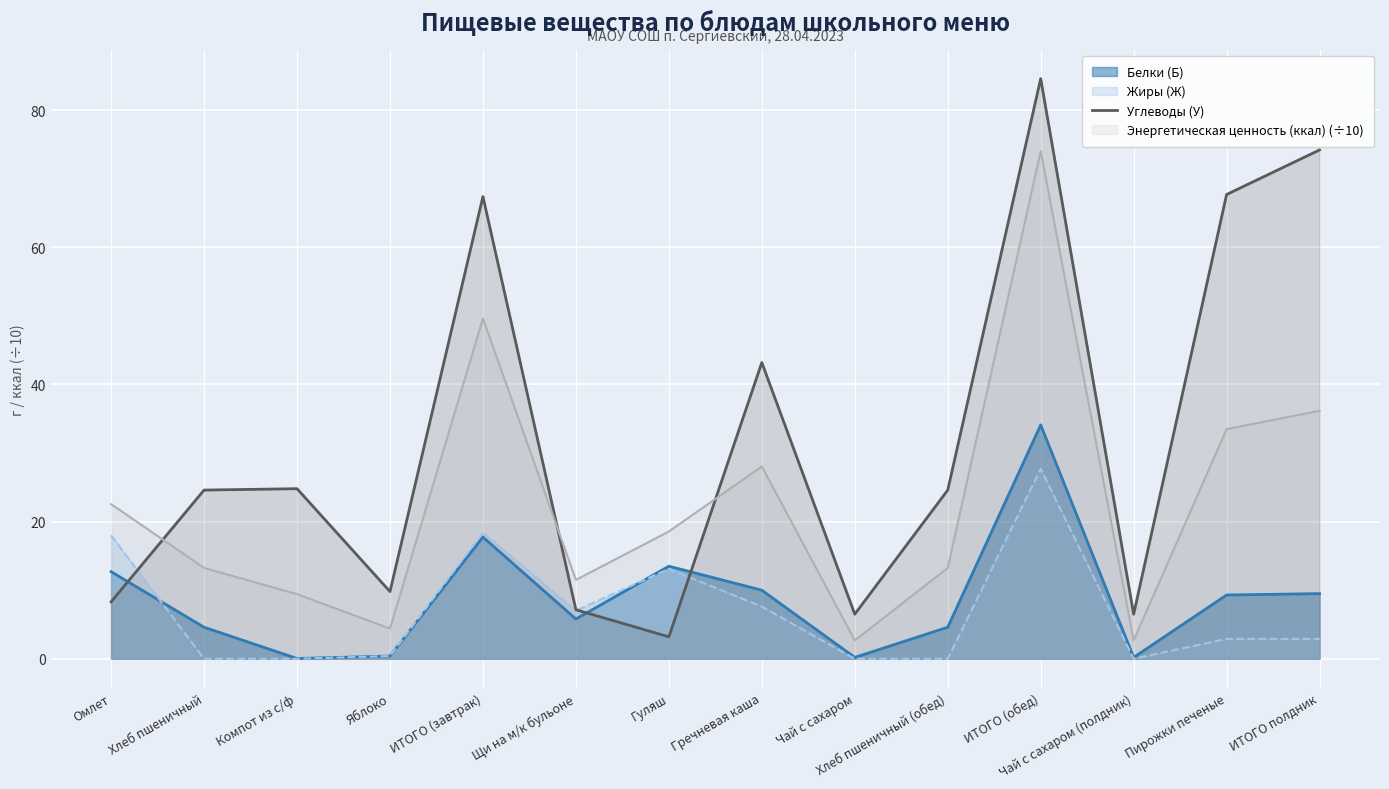

What is the highest value of the Углеводы (У) series?

84.6